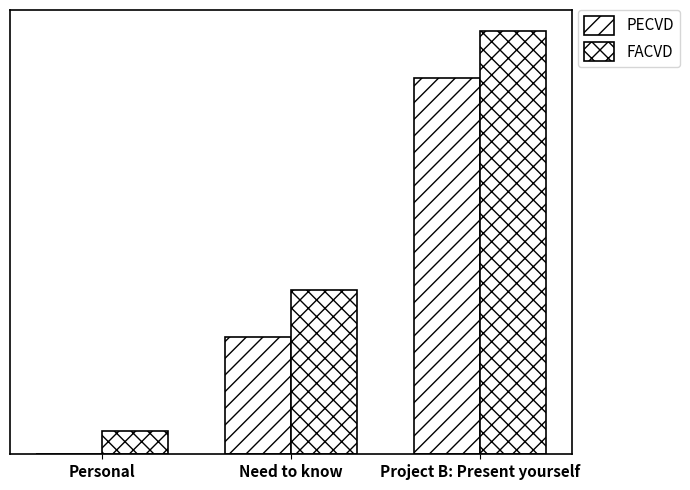

Are the bars horizontal?

No